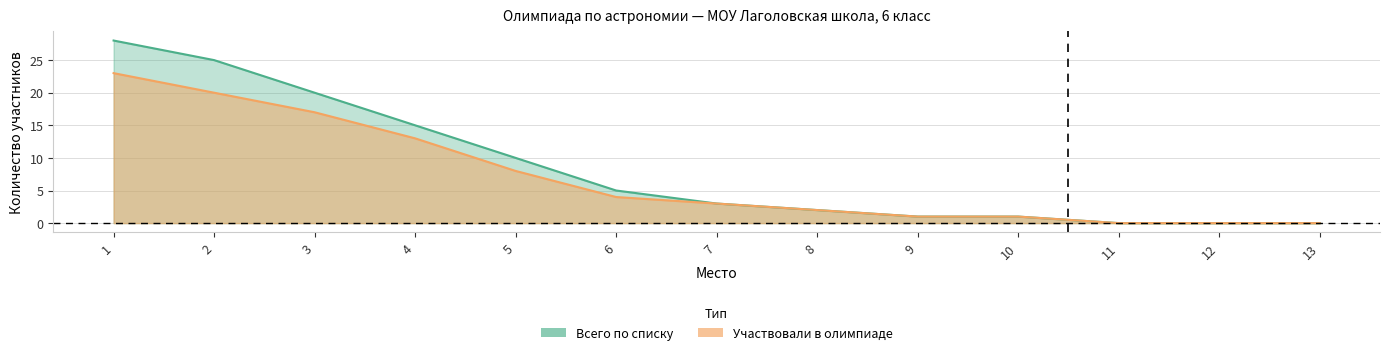

The value of Всего по списку at 6 is 5. True or false?

True